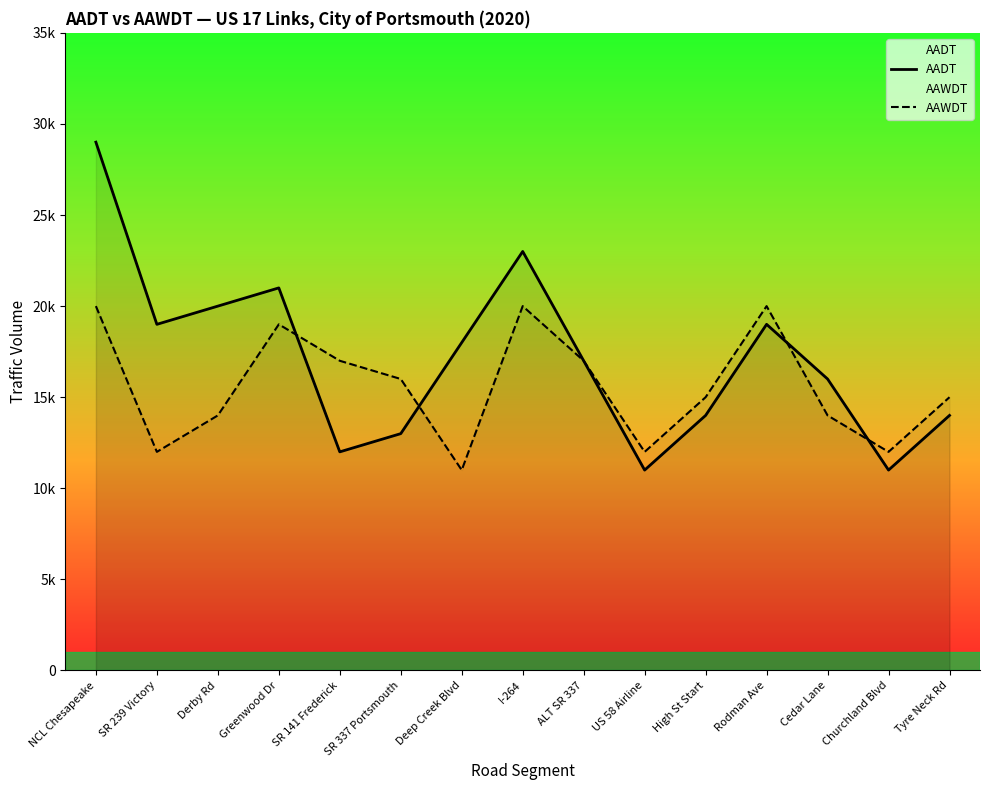

At which label does AADT reach its peak?

NCL Chesapeake